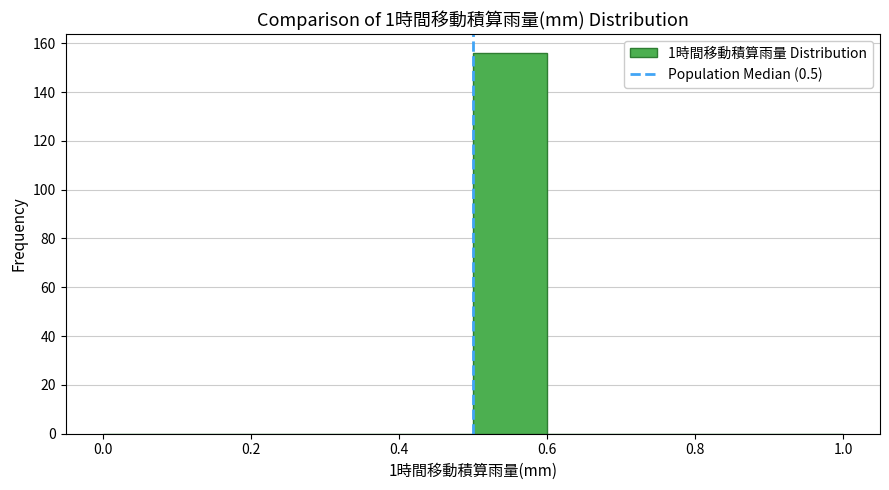

Which range on the x-axis has the tallest bar?

0.5 to 0.6